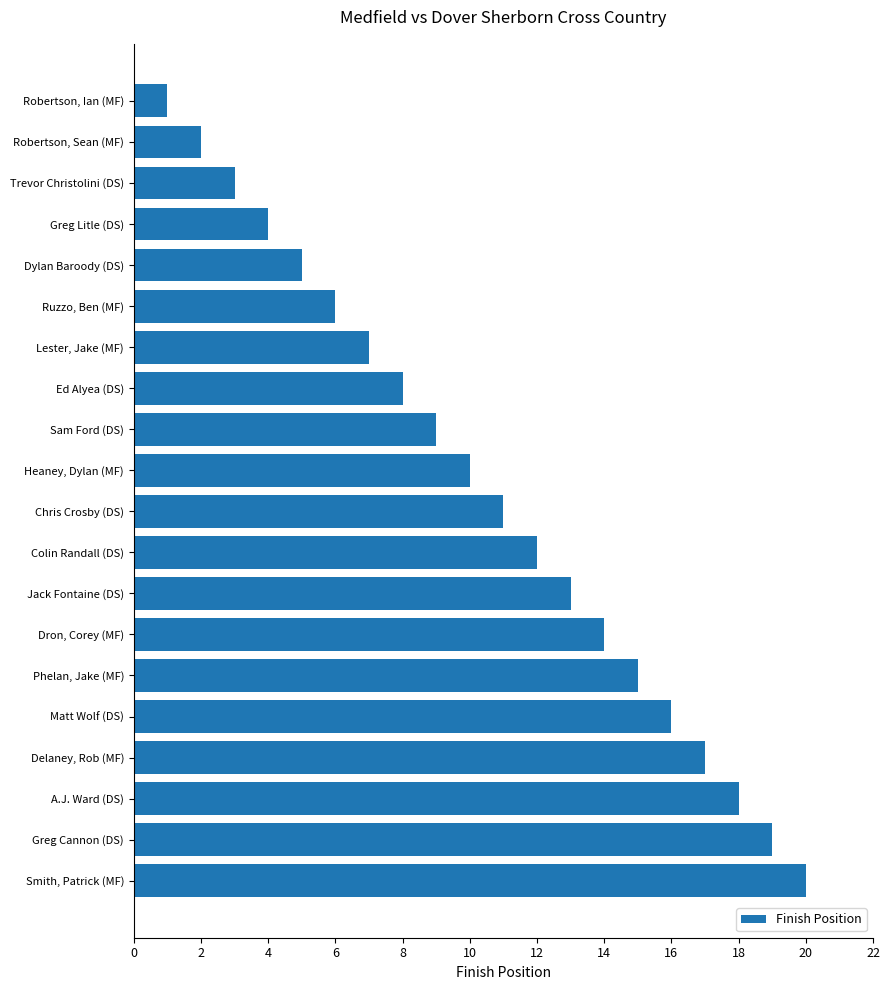

The chart shows a value of 19 at Greg Cannon (DS). True or false?

True